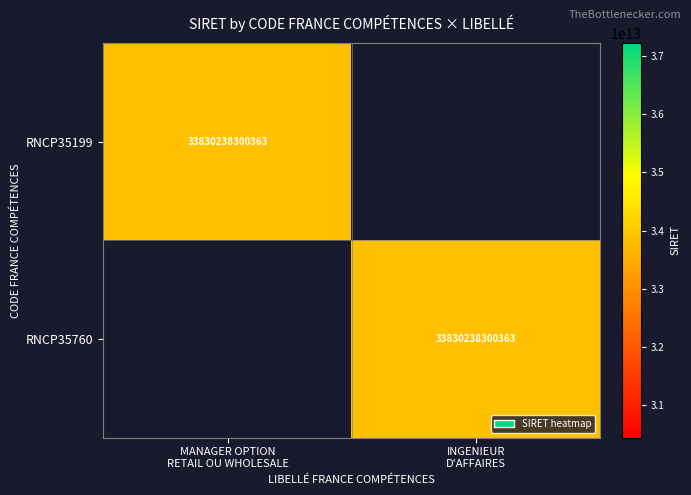

Which series has the largest total across all categories?

RNCP35199